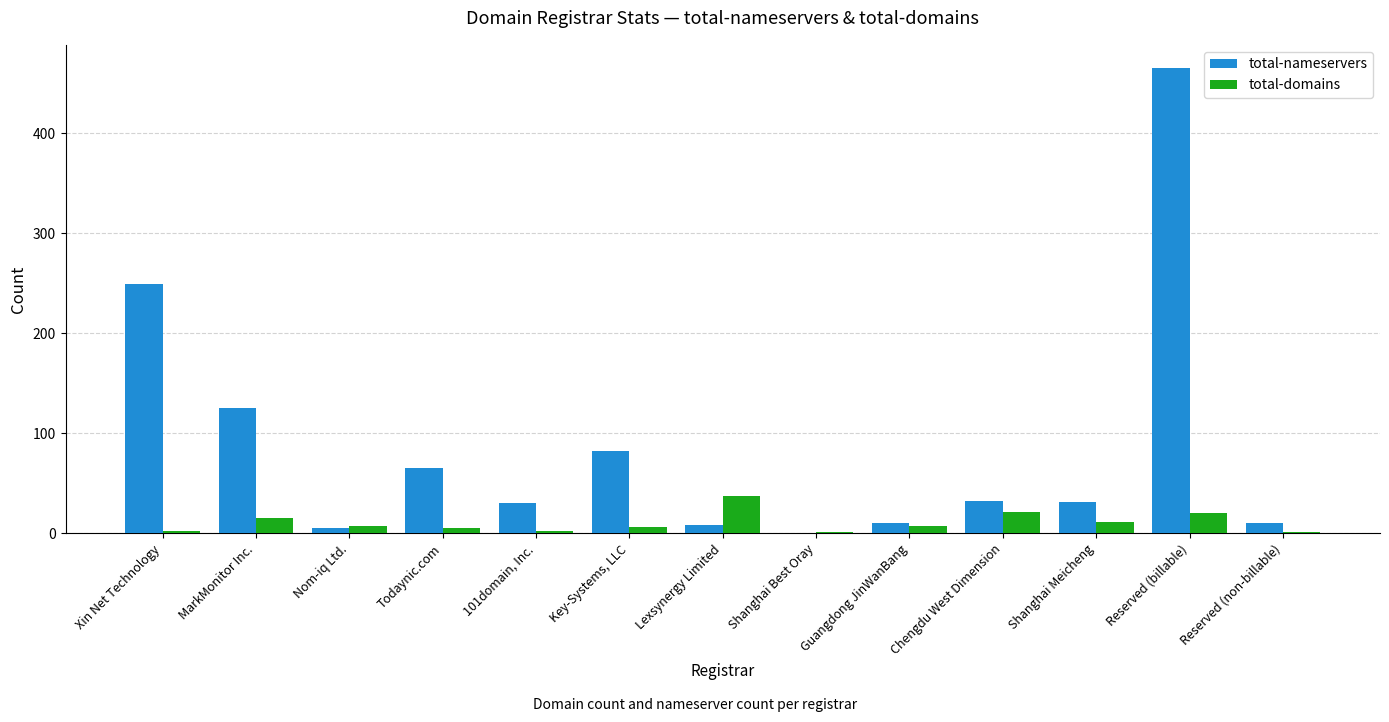

The value of total-nameservers at Chengdu West Dimension is 32. True or false?

True